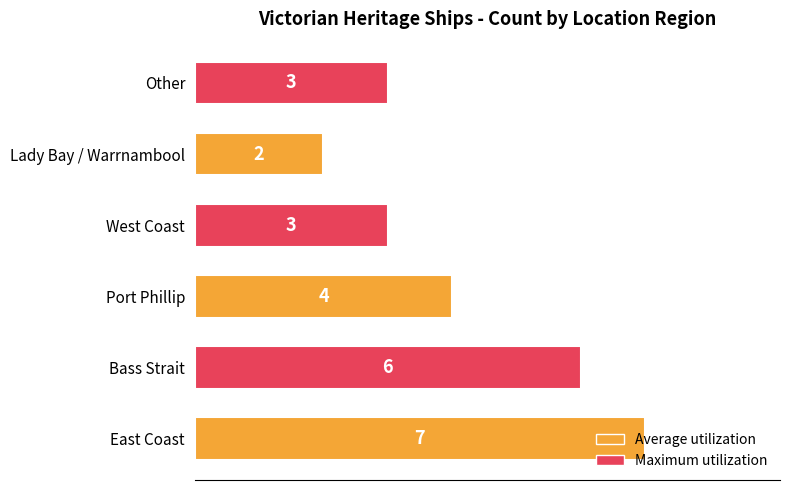

At which label is the value closest to 4?

Port Phillip